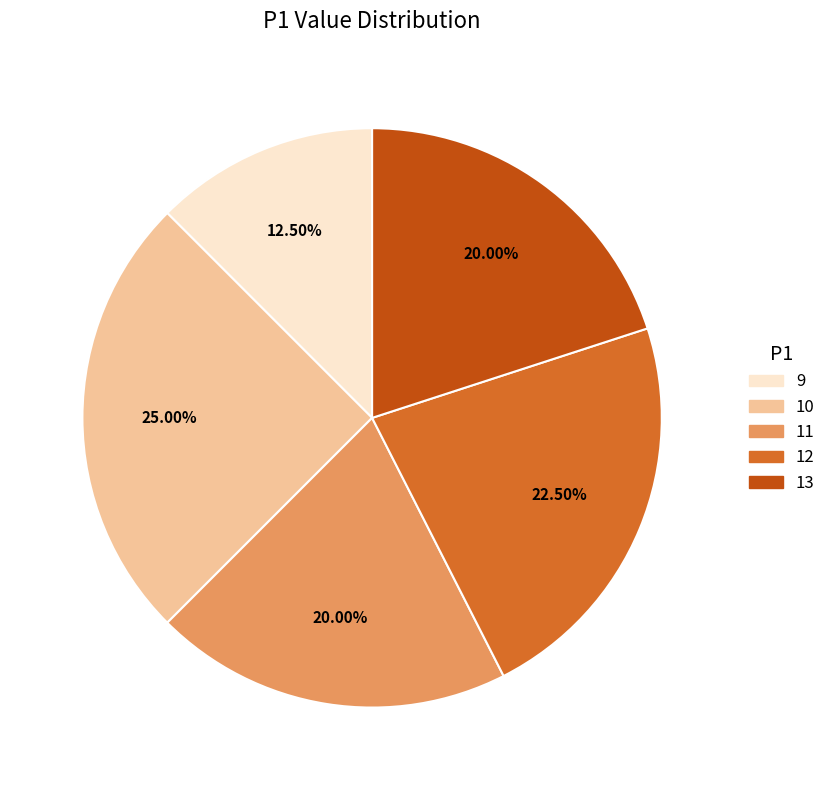

Is there any slice that represents more than half of the pie?

No